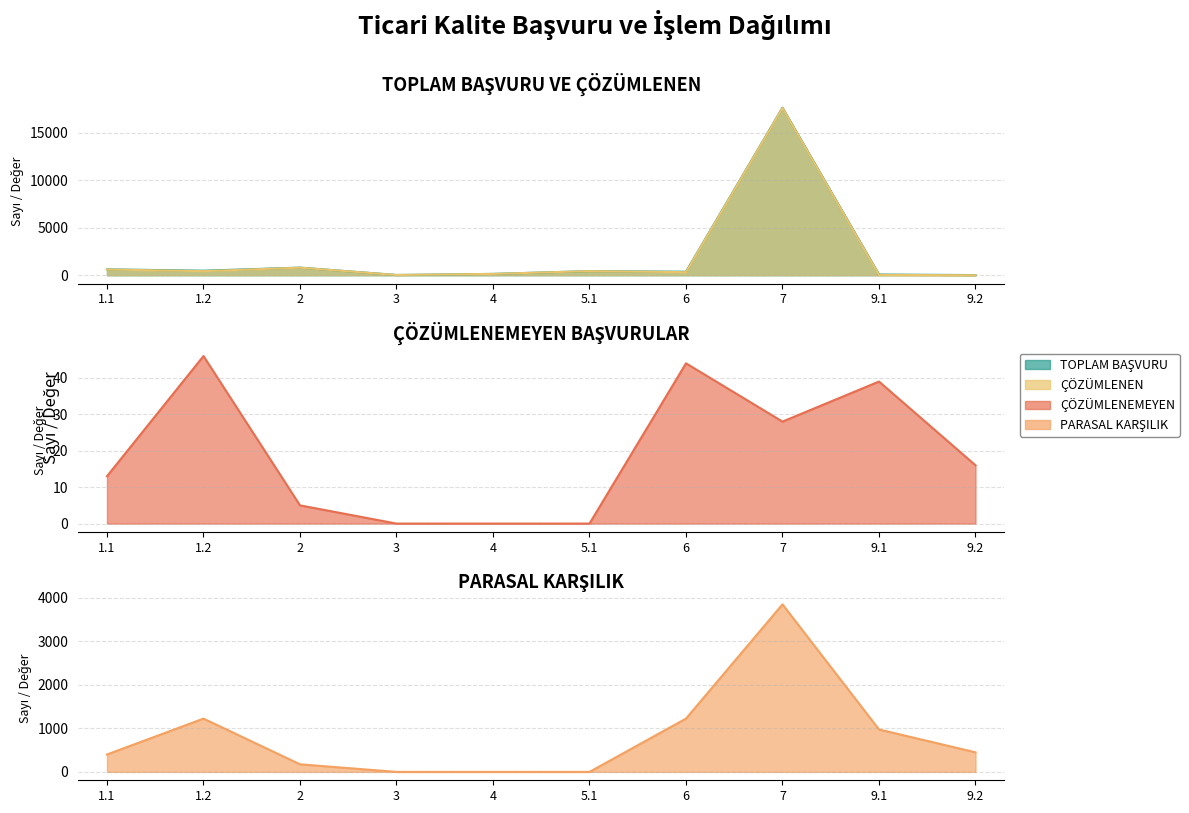

At which category does the chart reach its peak across all series?

7